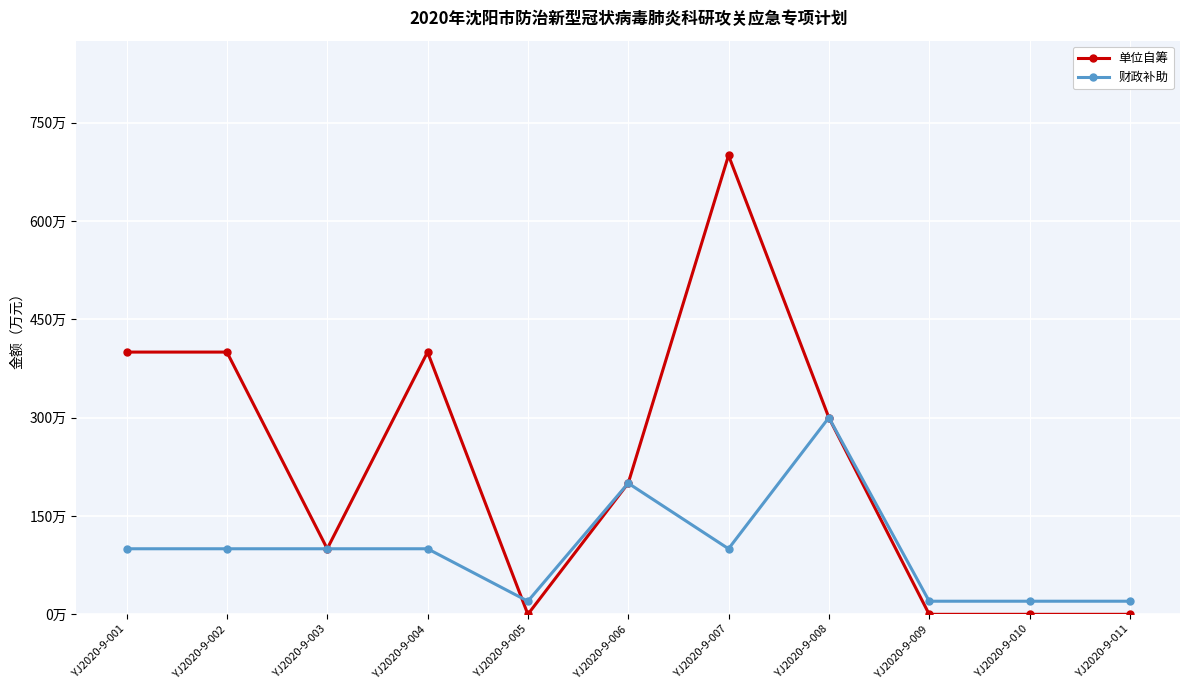

What is the difference between the maximum and minimum values in the 财政补助 series?

280